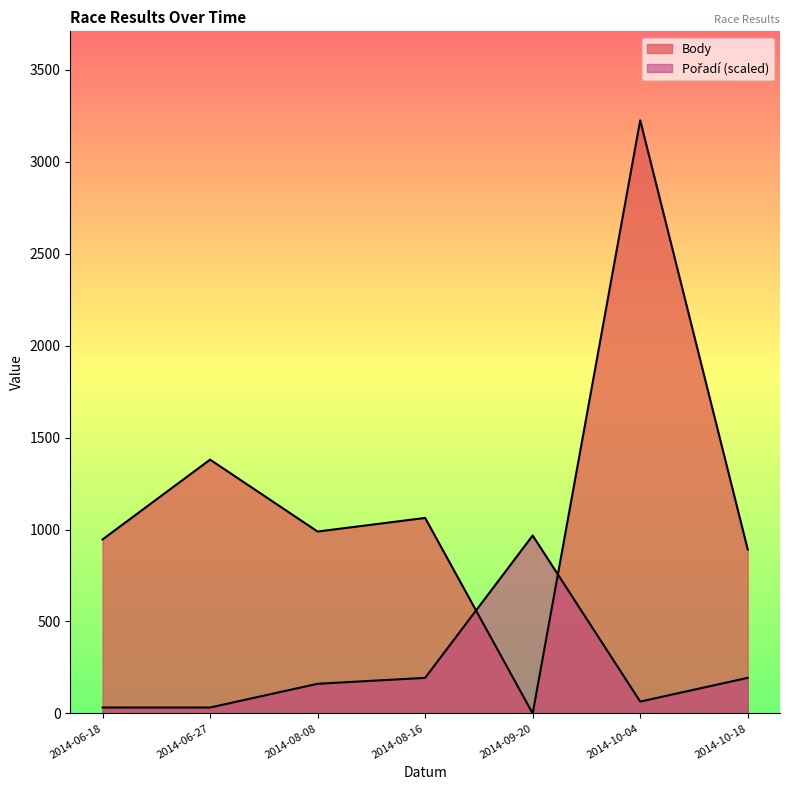

How many data points in Pořadí are less than 161?

3